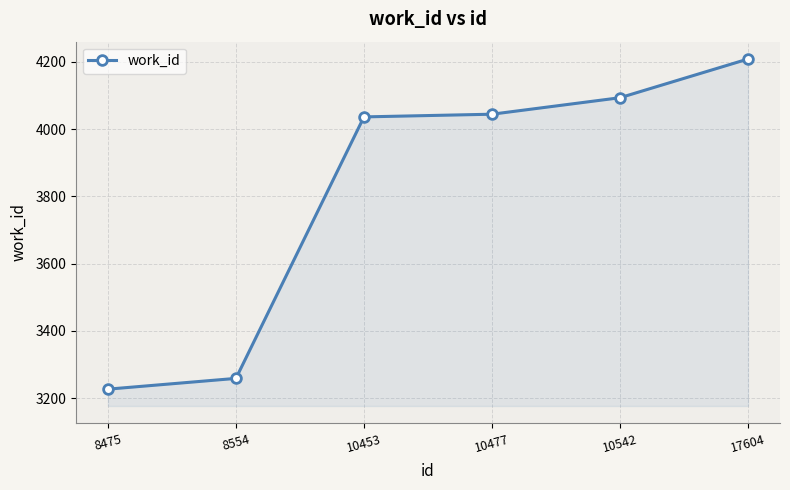

What is the value of the 5th point from the left?

4093